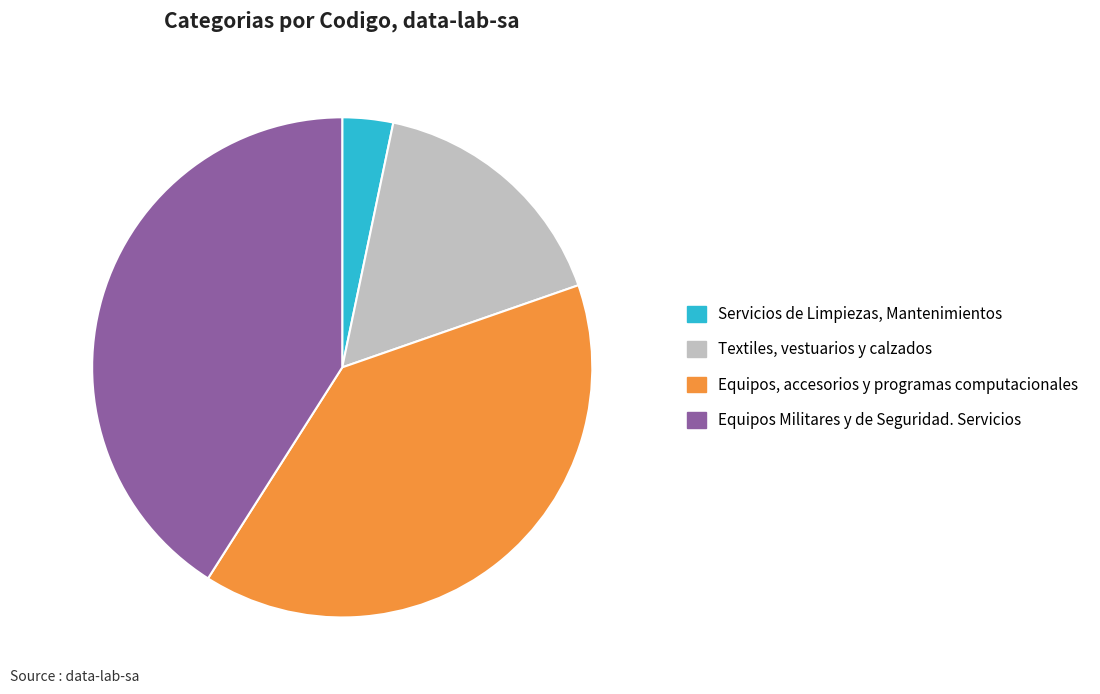

Is Textiles, vestuarios y calzados the majority of the pie?

No